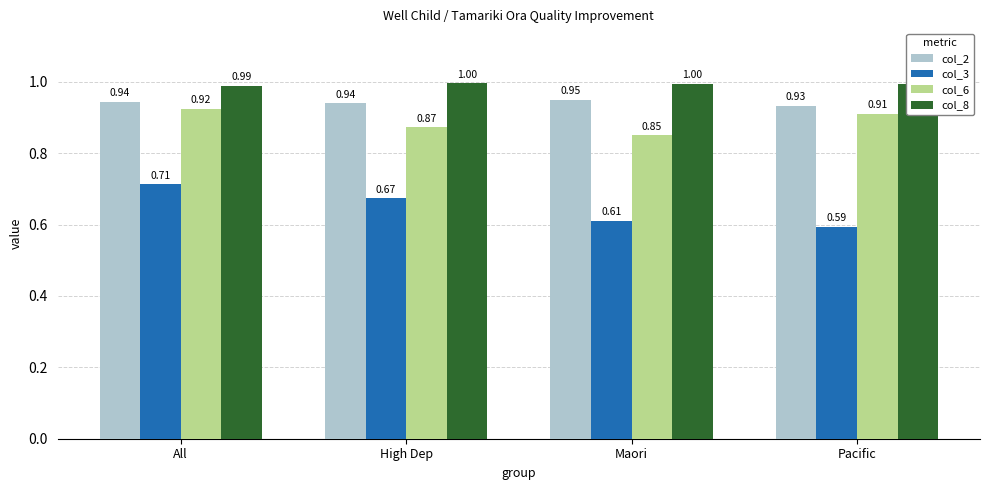

How many categories are shown in the chart?

4